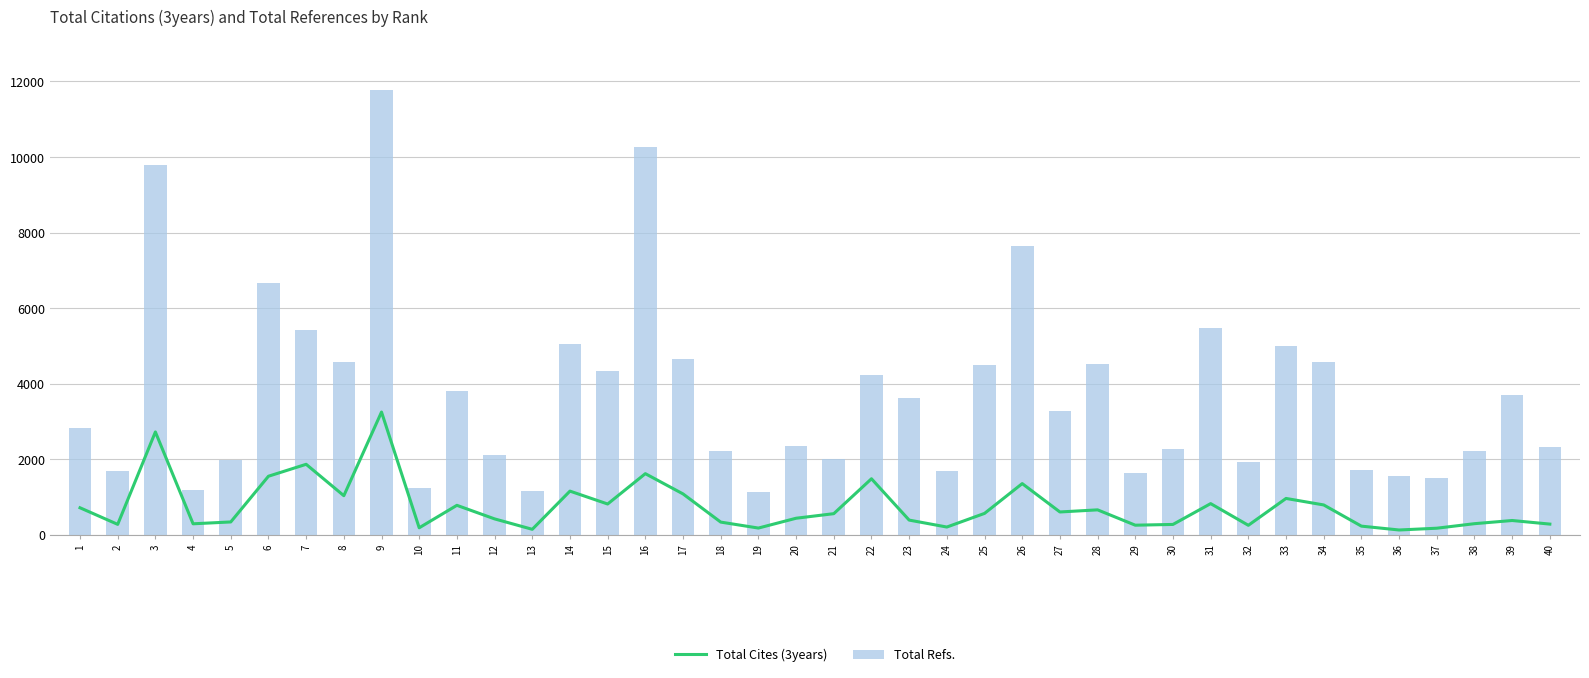

What are all the series names shown in the legend?

Total Cites (3years), Total Refs.